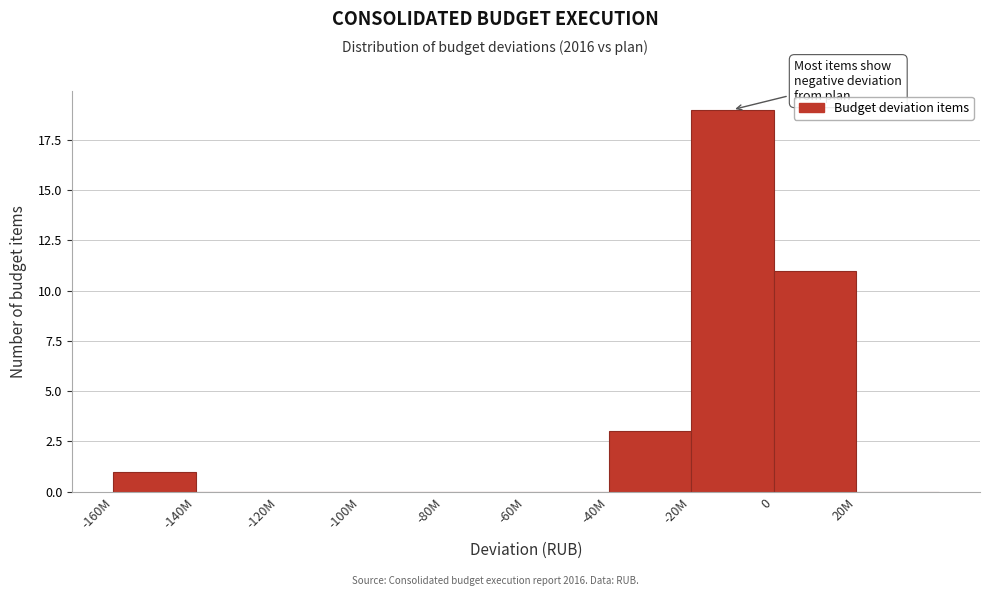

Reading left to right, what are all the values shown in this chart?

-160M=1	-140M=0	-120M=0	-100M=0	-80M=0	-60M=0	-40M=3	-20M=19	0=11	20M=0